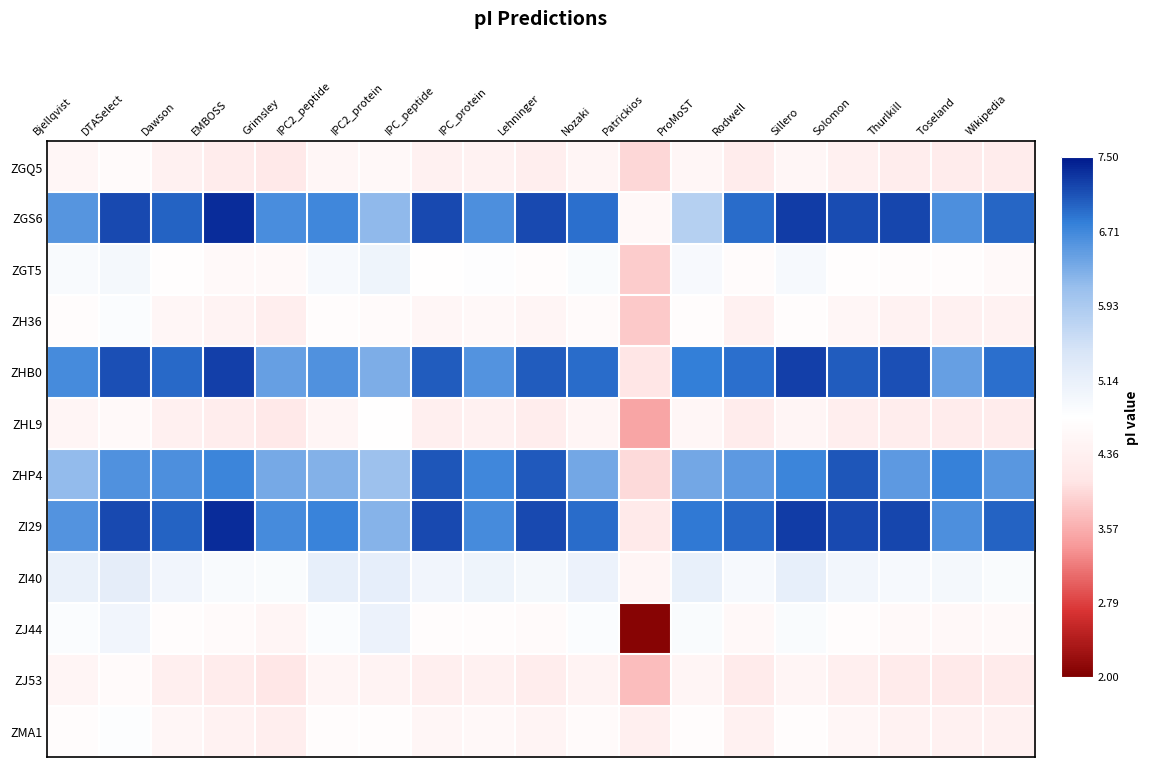

Reading right to left, extract all data points from this chart.

ZGQ5: Wikipedia=-0.2	Toseland=-0.2	Thurlkill=-0.2	Solomon=-0.1	Sillero=-0.1	Rodwell=-0.2	ProMoST=-0.1	Patrickios=-0.3	Nozaki=-0.1	Lehninger=-0.2	IPC_protein=-0.1	IPC_peptide=-0.1	IPC2_protein=-0.1	IPC2_peptide=-0.1	Grimsley=-0.2	EMBOSS=-0.2	Dawson=-0.1	DTASelect=-0.0	Bjellqvist=-0.1
ZGS6: Wikipedia=0.8	Toseland=0.7	Thurlkill=0.9	Solomon=0.9	Sillero=0.9	Rodwell=0.8	ProMoST=0.4	Patrickios=-0.1	Nozaki=0.8	Lehninger=0.9	IPC_protein=0.7	IPC_peptide=0.9	IPC2_protein=0.5	IPC2_peptide=0.7	Grimsley=0.7	EMBOSS=0.9	Dawson=0.8	DTASelect=0.9	Bjellqvist=0.7
ZGT5: Wikipedia=-0.1	Toseland=-0.0	Thurlkill=-0.0	Solomon=-0.0	Sillero=0.1	Rodwell=-0.0	ProMoST=0.1	Patrickios=-0.3	Nozaki=0.0	Lehninger=-0.0	IPC_protein=0.0	IPC_peptide=-0.0	IPC2_protein=0.1	IPC2_peptide=0.1	Grimsley=-0.1	EMBOSS=-0.1	Dawson=-0.0	DTASelect=0.1	Bjellqvist=0.0
ZH36: Wikipedia=-0.1	Toseland=-0.1	Thurlkill=-0.1	Solomon=-0.1	Sillero=-0.0	Rodwell=-0.1	ProMoST=-0.0	Patrickios=-0.3	Nozaki=-0.0	Lehninger=-0.1	IPC_protein=-0.1	IPC_peptide=-0.1	IPC2_protein=-0.0	IPC2_peptide=-0.0	Grimsley=-0.2	EMBOSS=-0.1	Dawson=-0.1	DTASelect=0.0	Bjellqvist=-0.0
ZHB0: Wikipedia=0.8	Toseland=0.6	Thurlkill=0.9	Solomon=0.8	Sillero=0.9	Rodwell=0.8	ProMoST=0.7	Patrickios=-0.2	Nozaki=0.8	Lehninger=0.8	IPC_protein=0.7	IPC_peptide=0.8	IPC2_protein=0.6	IPC2_peptide=0.7	Grimsley=0.6	EMBOSS=0.9	Dawson=0.8	DTASelect=0.9	Bjellqvist=0.7
ZHL9: Wikipedia=-0.2	Toseland=-0.2	Thurlkill=-0.2	Solomon=-0.2	Sillero=-0.1	Rodwell=-0.2	ProMoST=-0.1	Patrickios=-0.5	Nozaki=-0.1	Lehninger=-0.2	IPC_protein=-0.1	IPC_peptide=-0.2	IPC2_protein=-0.0	IPC2_peptide=-0.1	Grimsley=-0.2	EMBOSS=-0.2	Dawson=-0.1	DTASelect=-0.1	Bjellqvist=-0.1
ZHP4: Wikipedia=0.7	Toseland=0.7	Thurlkill=0.6	Solomon=0.9	Sillero=0.7	Rodwell=0.6	ProMoST=0.6	Patrickios=-0.3	Nozaki=0.6	Lehninger=0.8	IPC_protein=0.7	IPC_peptide=0.9	IPC2_protein=0.5	IPC2_peptide=0.6	Grimsley=0.6	EMBOSS=0.7	Dawson=0.7	DTASelect=0.7	Bjellqvist=0.5
ZI29: Wikipedia=0.8	Toseland=0.7	Thurlkill=0.9	Solomon=0.9	Sillero=0.9	Rodwell=0.8	ProMoST=0.8	Patrickios=-0.2	Nozaki=0.8	Lehninger=0.9	IPC_protein=0.7	IPC_peptide=0.9	IPC2_protein=0.5	IPC2_peptide=0.7	Grimsley=0.7	EMBOSS=0.9	Dawson=0.8	DTASelect=0.9	Bjellqvist=0.7
ZI40: Wikipedia=0.0	Toseland=0.1	Thurlkill=0.1	Solomon=0.1	Sillero=0.2	Rodwell=0.1	ProMoST=0.1	Patrickios=-0.1	Nozaki=0.1	Lehninger=0.1	IPC_protein=0.1	IPC_peptide=0.1	IPC2_protein=0.2	IPC2_peptide=0.2	Grimsley=0.0	EMBOSS=0.0	Dawson=0.1	DTASelect=0.2	Bjellqvist=0.1
ZJ44: Wikipedia=-0.1	Toseland=-0.1	Thurlkill=-0.1	Solomon=-0.0	Sillero=0.0	Rodwell=-0.1	ProMoST=0.0	Patrickios=-1.0	Nozaki=0.0	Lehninger=-0.0	IPC_protein=-0.0	IPC_peptide=-0.0	IPC2_protein=0.1	IPC2_peptide=0.0	Grimsley=-0.1	EMBOSS=-0.0	Dawson=-0.0	DTASelect=0.1	Bjellqvist=0.0
ZJ53: Wikipedia=-0.2	Toseland=-0.2	Thurlkill=-0.2	Solomon=-0.2	Sillero=-0.1	Rodwell=-0.2	ProMoST=-0.1	Patrickios=-0.4	Nozaki=-0.1	Lehninger=-0.2	IPC_protein=-0.1	IPC_peptide=-0.2	IPC2_protein=-0.1	IPC2_peptide=-0.1	Grimsley=-0.2	EMBOSS=-0.2	Dawson=-0.2	DTASelect=-0.0	Bjellqvist=-0.1
ZMA1: Wikipedia=-0.1	Toseland=-0.1	Thurlkill=-0.1	Solomon=-0.1	Sillero=-0.0	Rodwell=-0.1	ProMoST=-0.0	Patrickios=-0.2	Nozaki=-0.0	Lehninger=-0.1	IPC_protein=-0.1	IPC_peptide=-0.1	IPC2_protein=-0.0	IPC2_peptide=-0.0	Grimsley=-0.2	EMBOSS=-0.1	Dawson=-0.1	DTASelect=0.0	Bjellqvist=-0.0